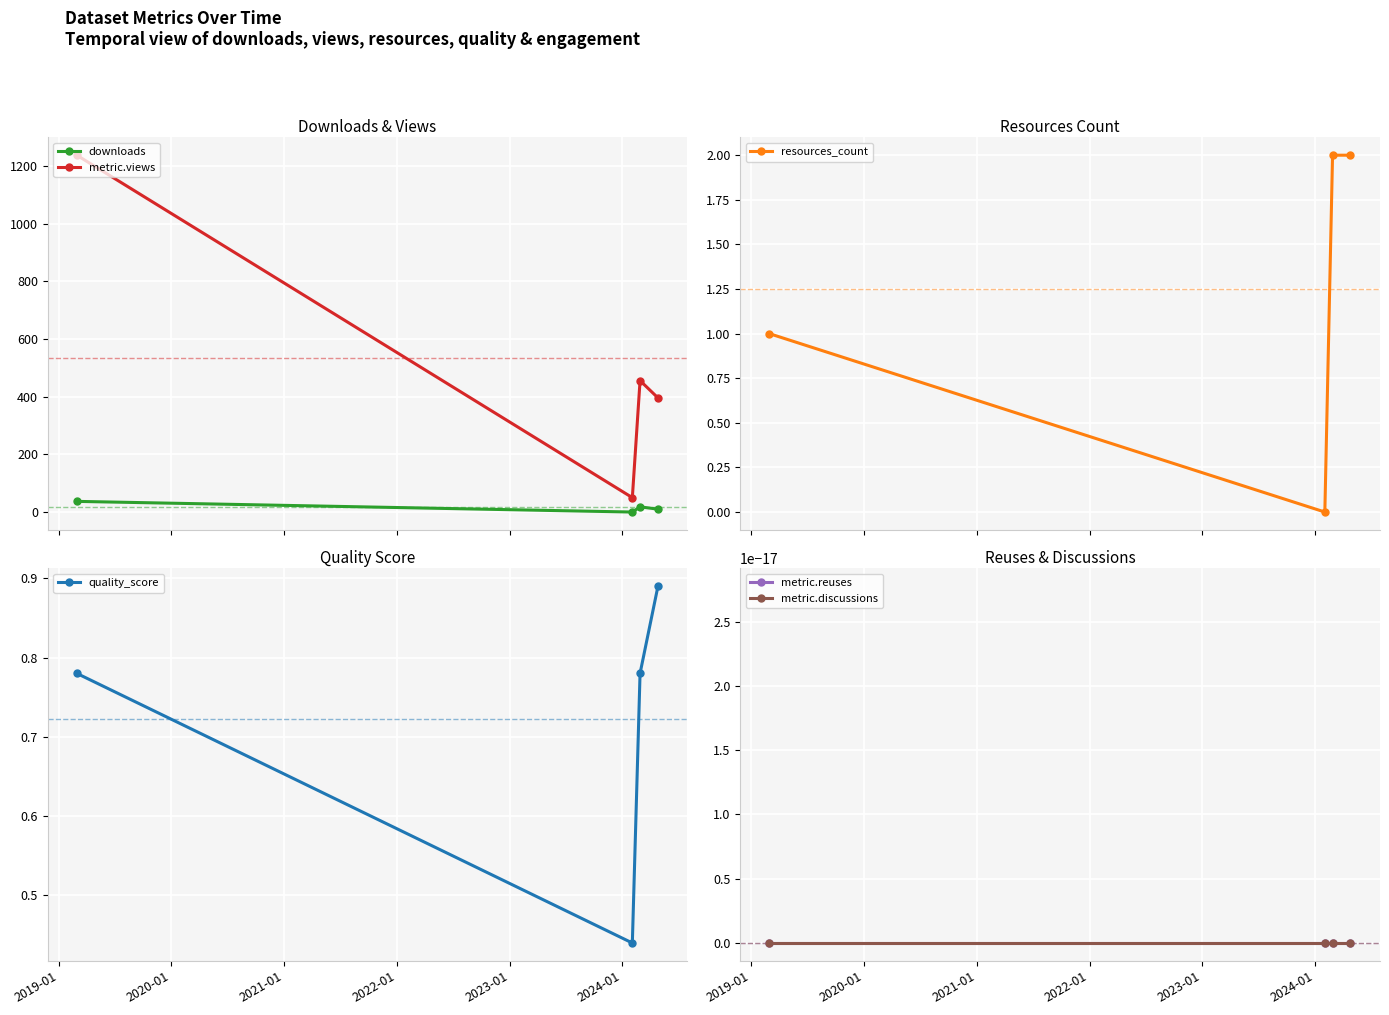

At how many categories does at least one series exceed 971?

1